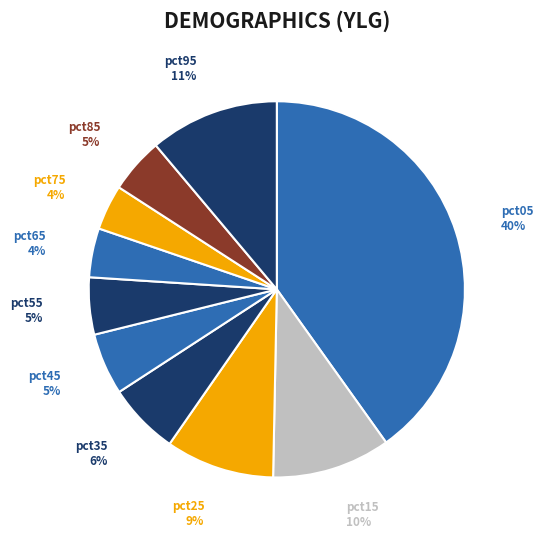

To the nearest percent, what is the combined percentage of pct55 and pct15?

15%